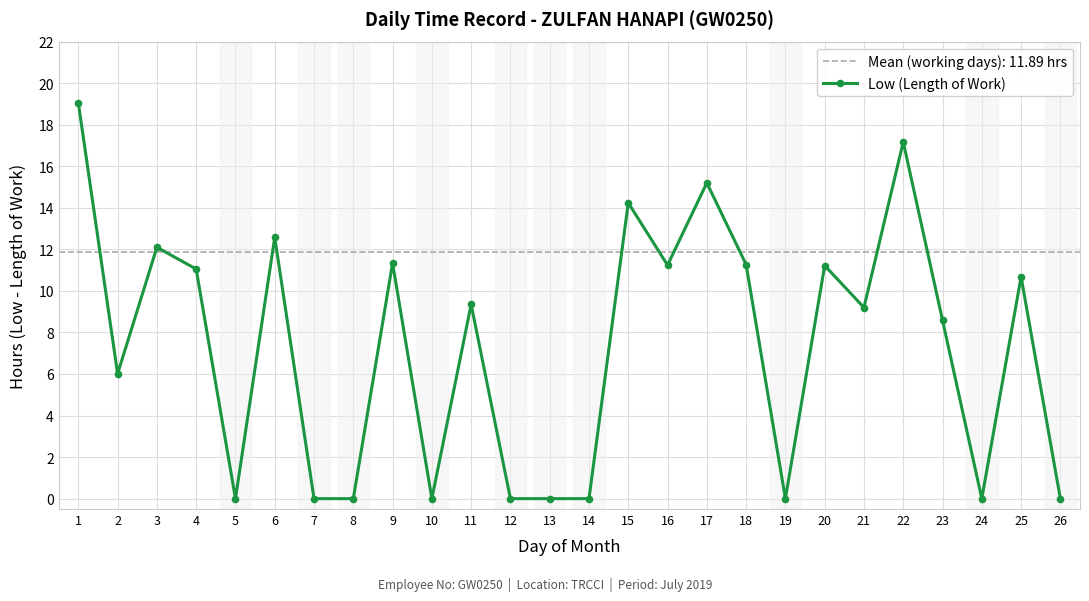

What is the change in value from 18 to 19?

-11.3